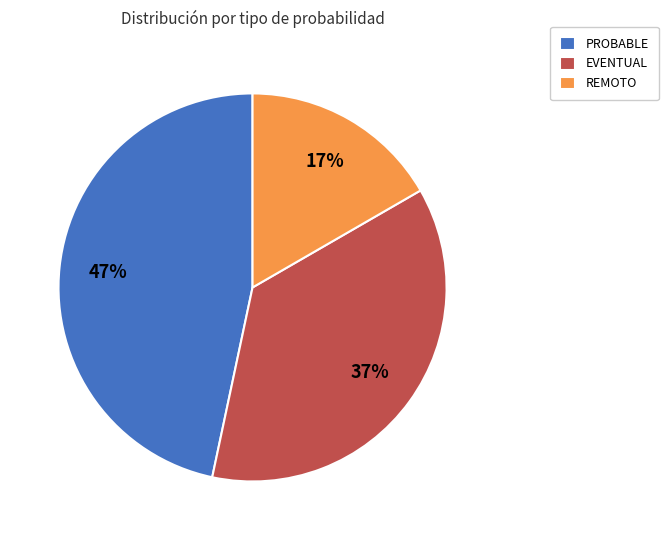

Which slice is the smallest?

REMOTO